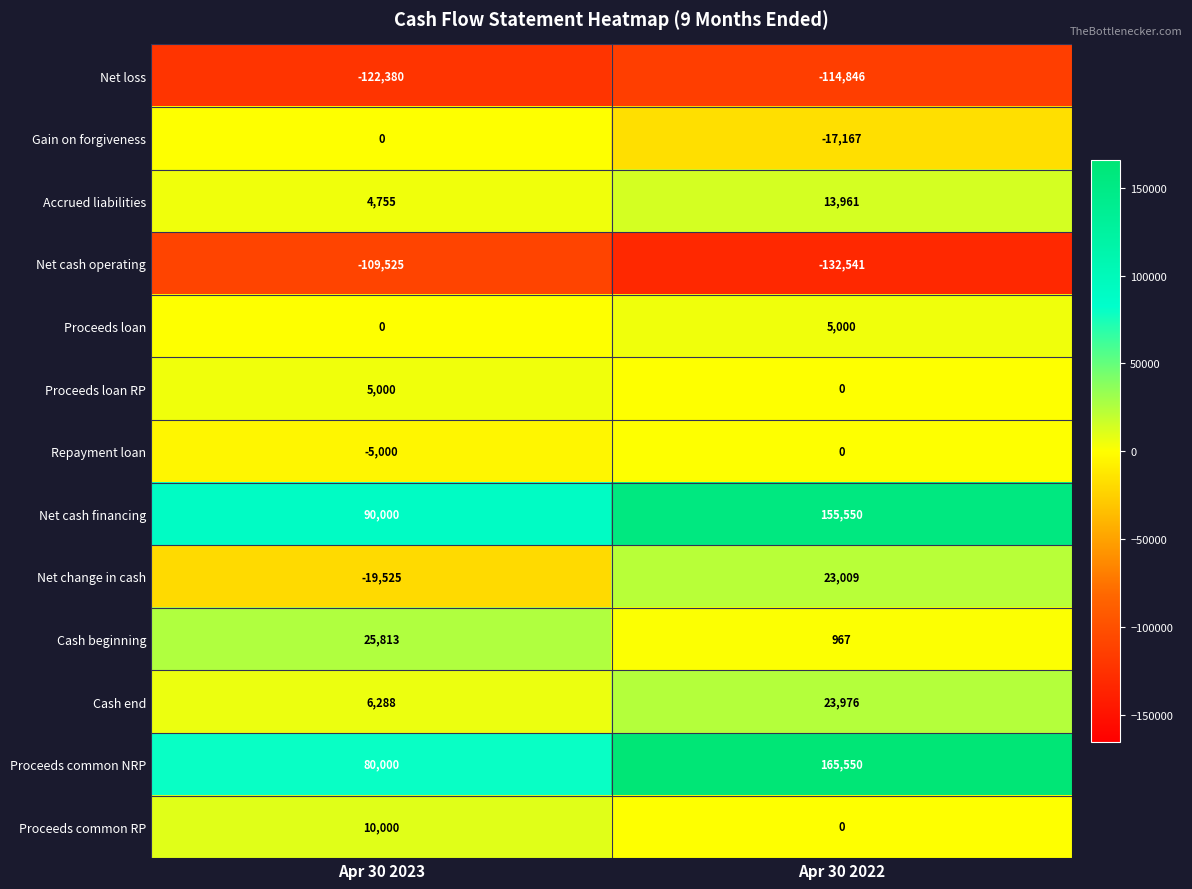

What is the difference between the highest and lowest values at Apr 30 2023?

212380